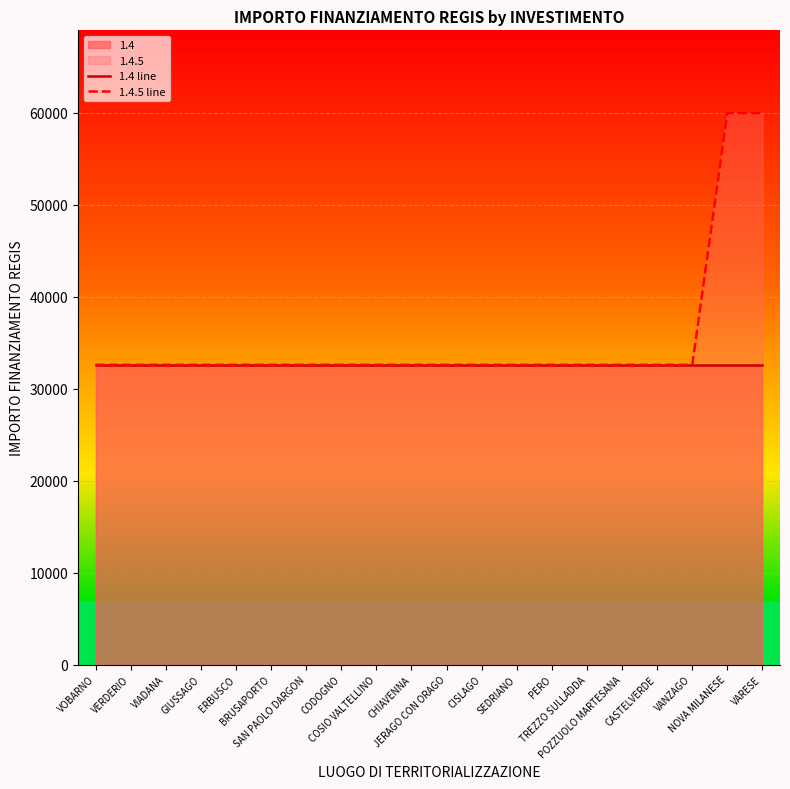

Which series has the largest total across all categories?

1.4.5 line